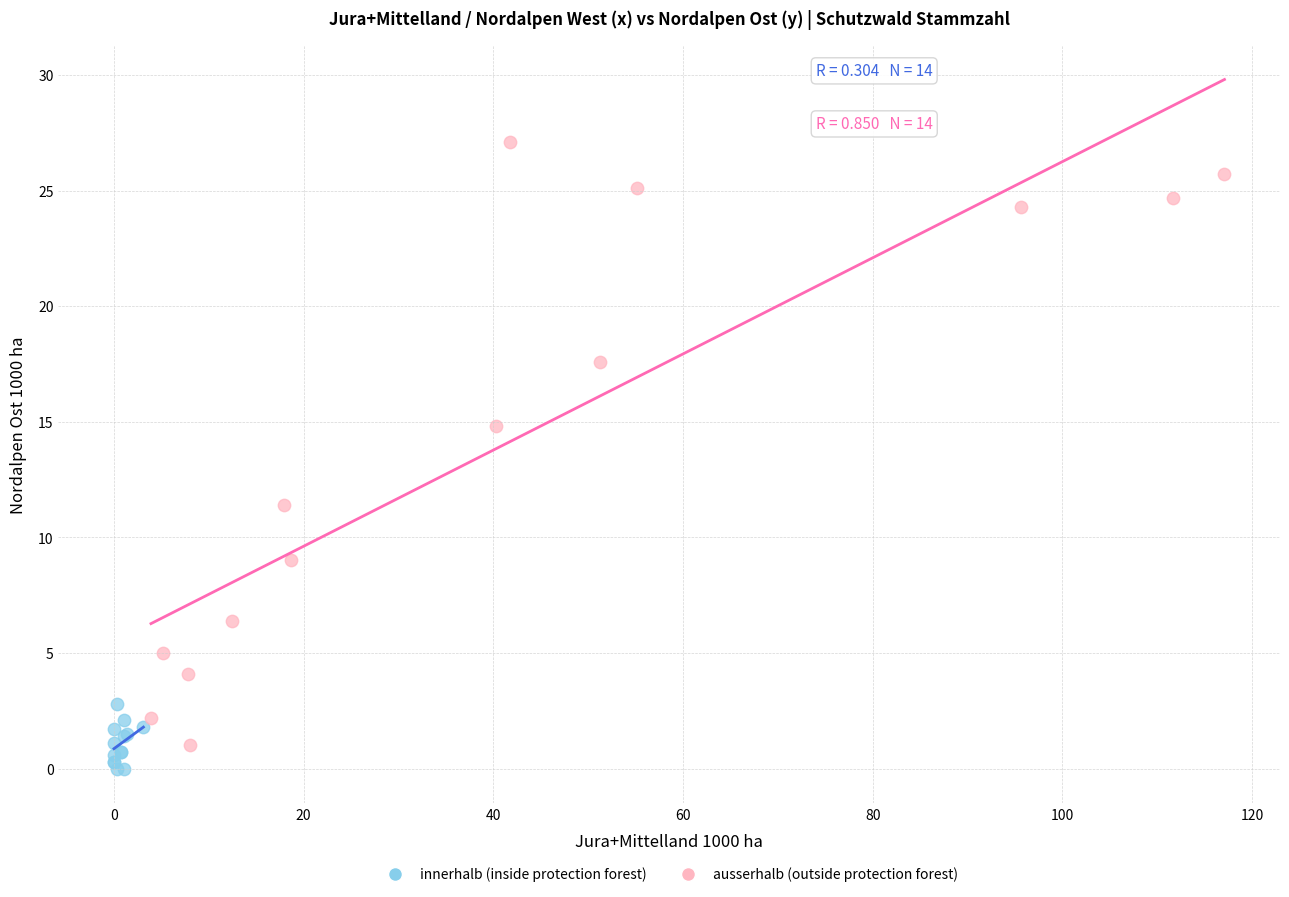

Which series has the largest Y range (max minus min)?

ausserhalb (outside protection forest)